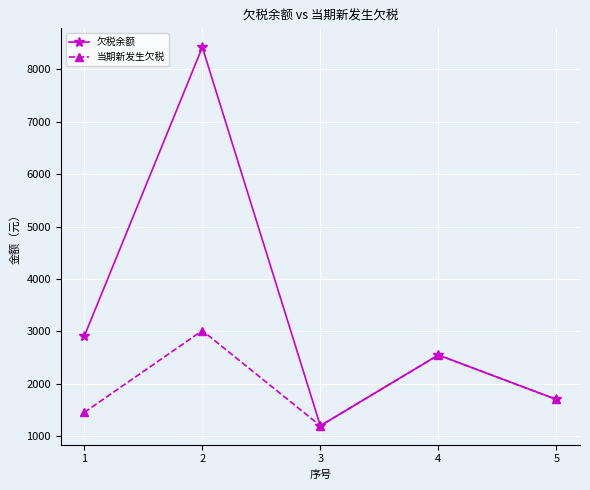

Rank the series by their maximum value, from lowest to highest.

当期新发生欠税, 欠税余额